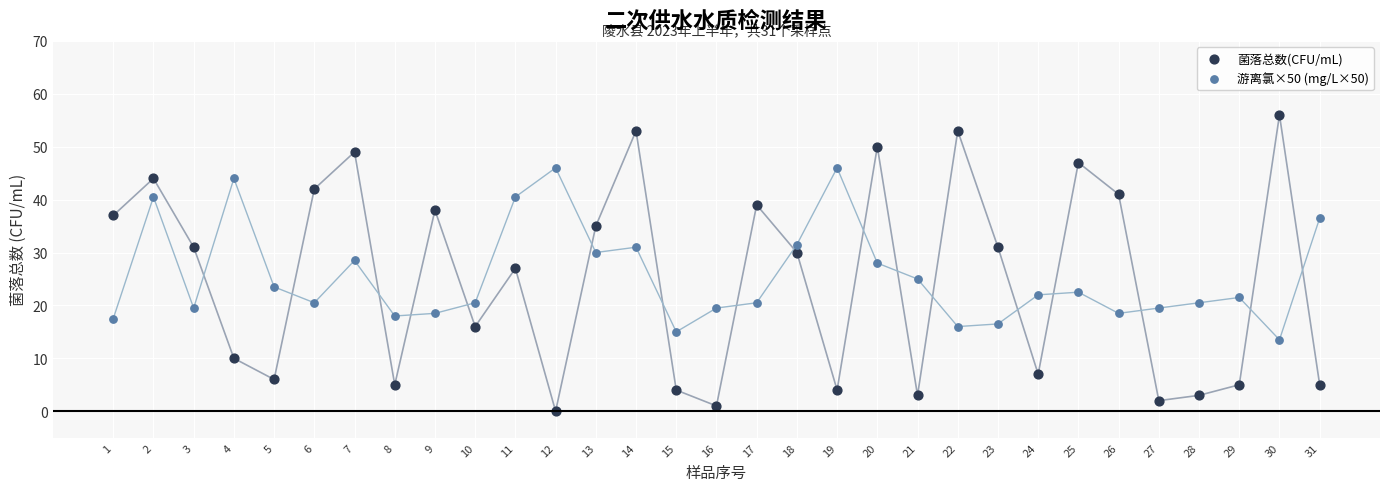

What are all the series names shown in the legend?

菌落总数(CFU/mL), 游离氯×50 (mg/L×50)